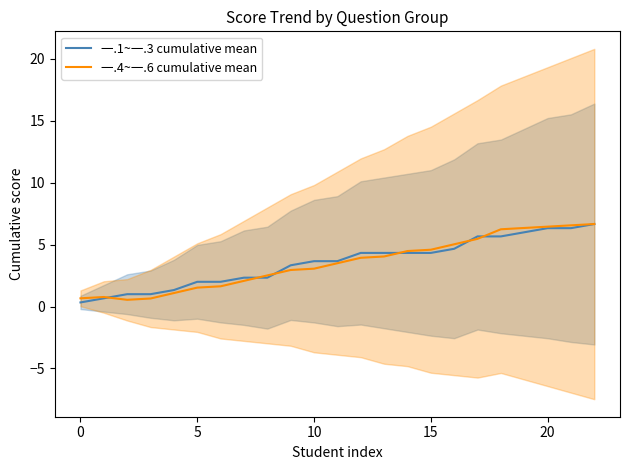

What value does the 一.4~一.6 cumulative mean series have at 13?

4.0